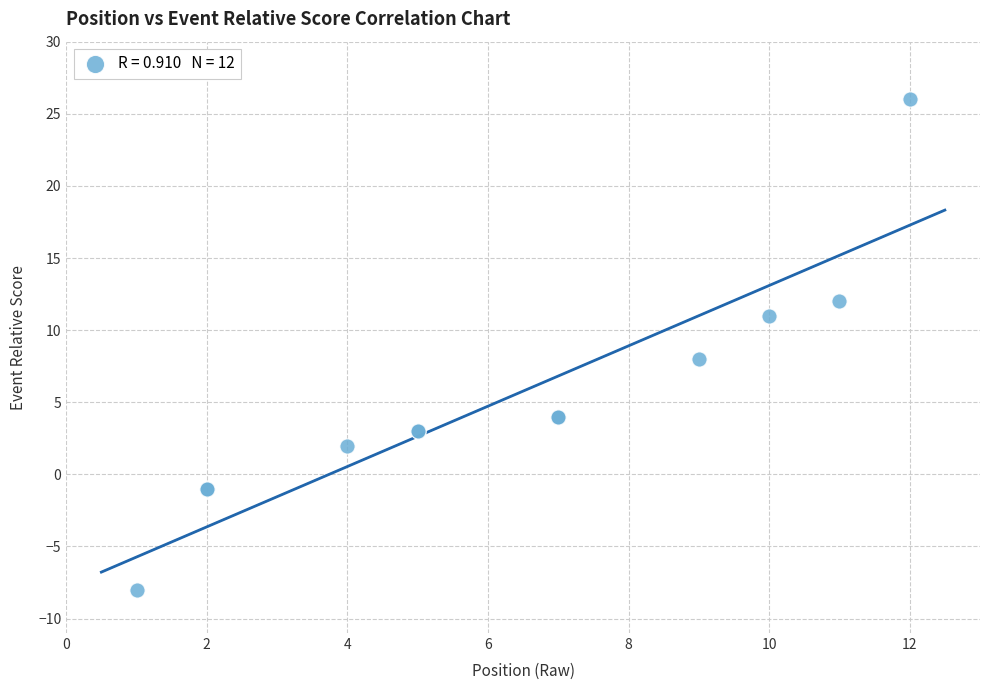

What Y value in the scatter plot is closest to 9?

8